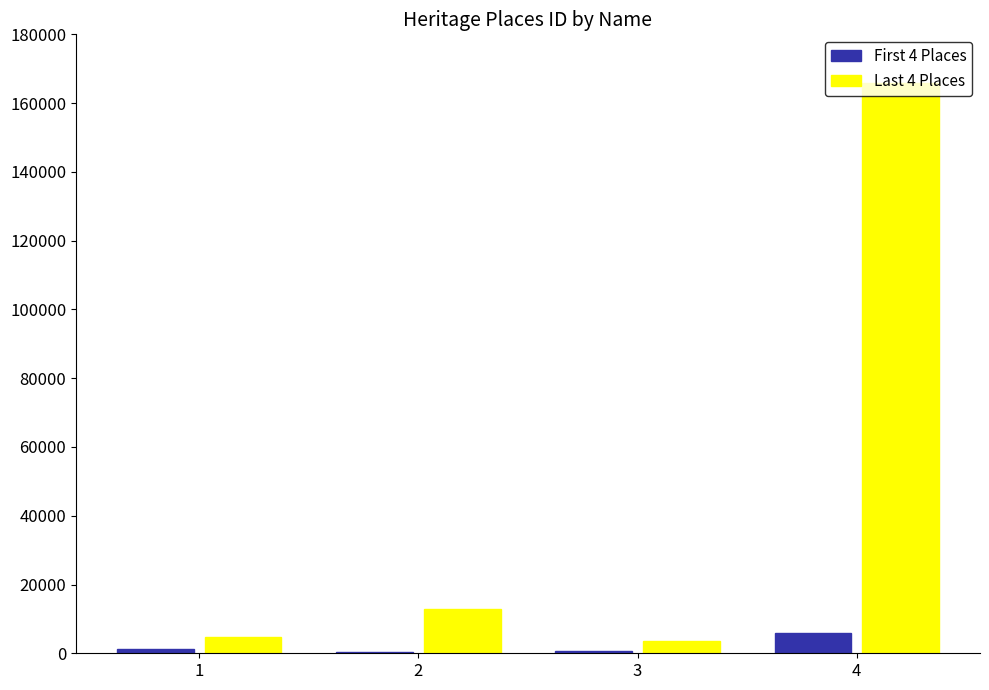

Which series has the largest total across all categories?

Last 4 Places